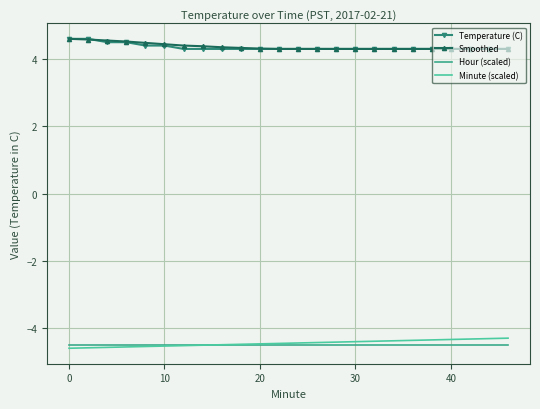

What is the highest value of the Smoothed series?

4.6